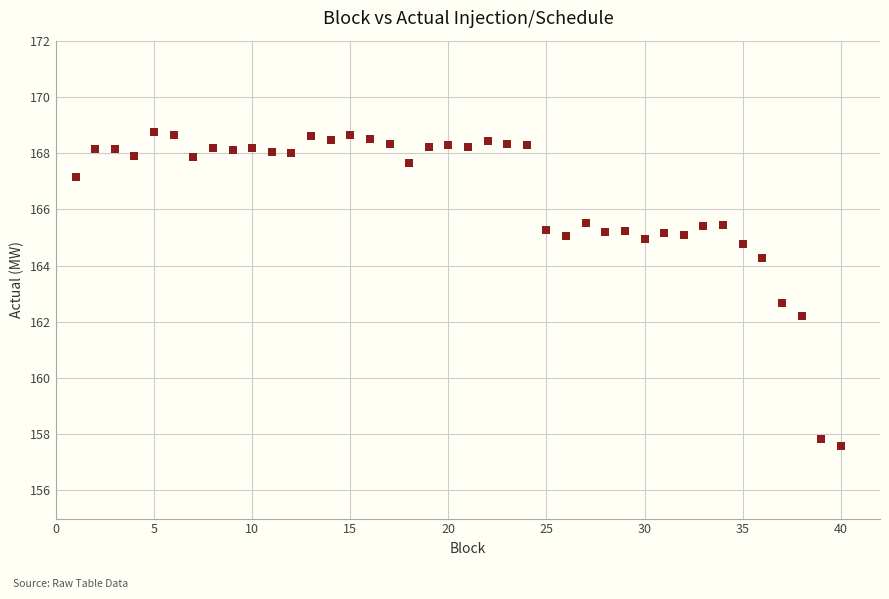

What is the range of X values (max minus min)?

39.0